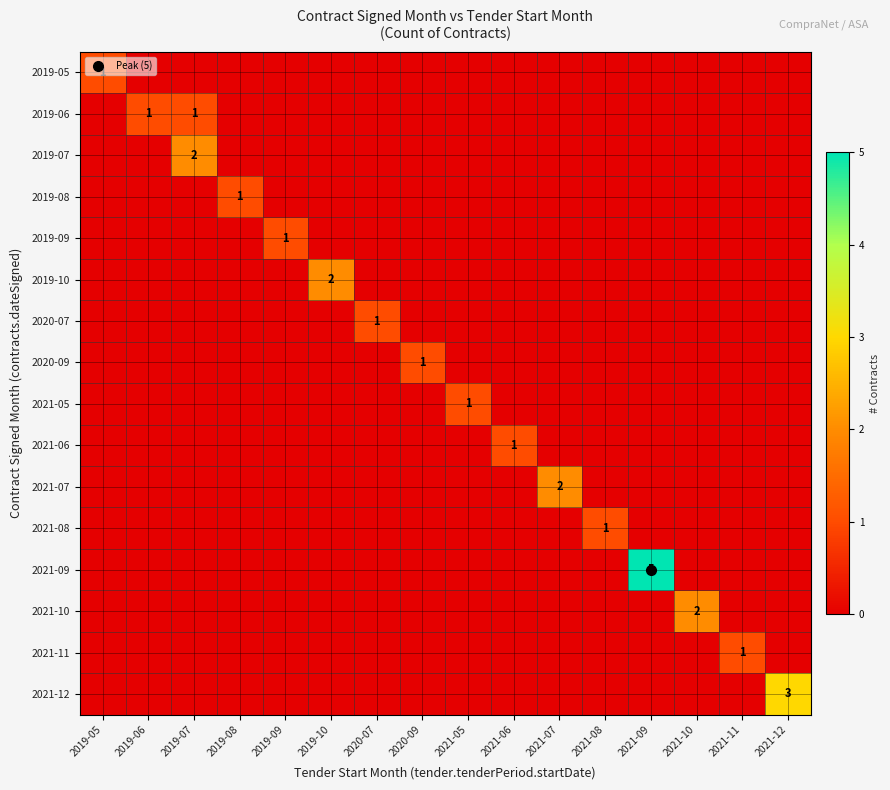

How many data points does each series have?

16